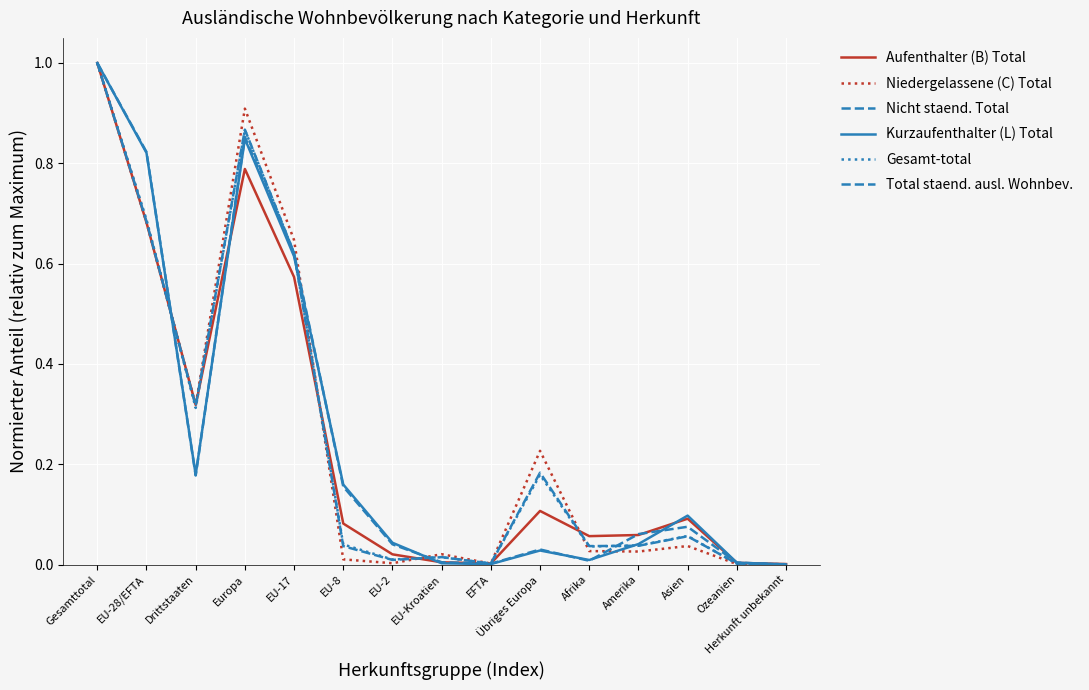

Is this an area chart (filled region under the line)?

No